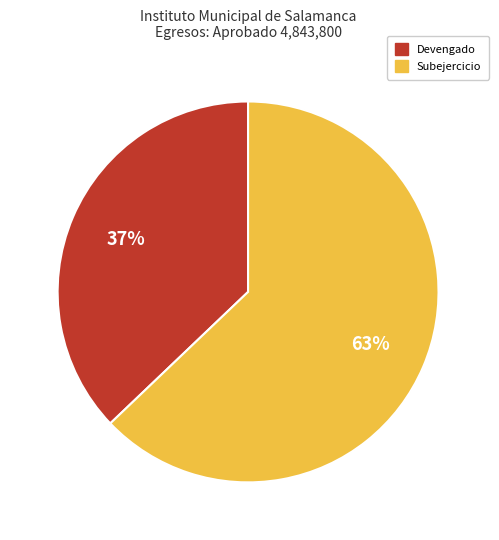

The Subejercicio slice represents 63% of the pie. True or false?

True